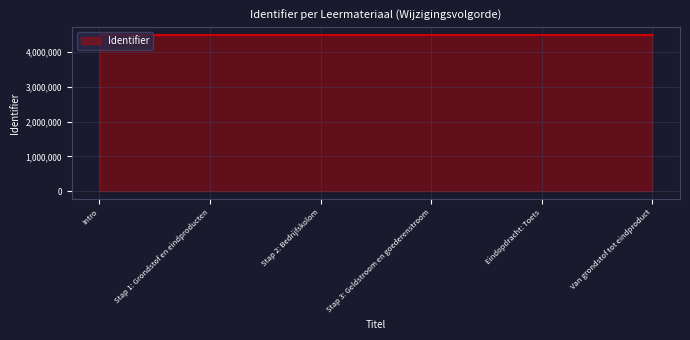

Count the values in the range 4497433 to 4497441.

4